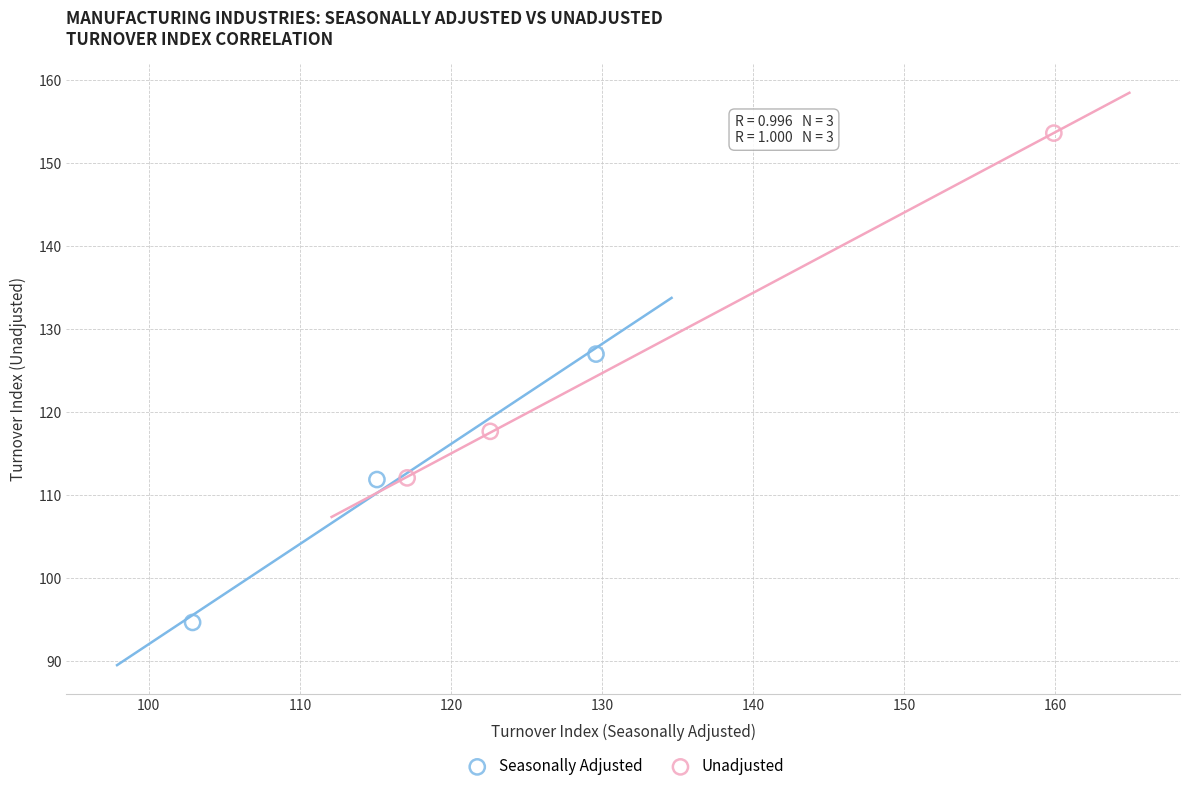

Which series reaches the minimum Y coordinate?

Seasonally Adjusted